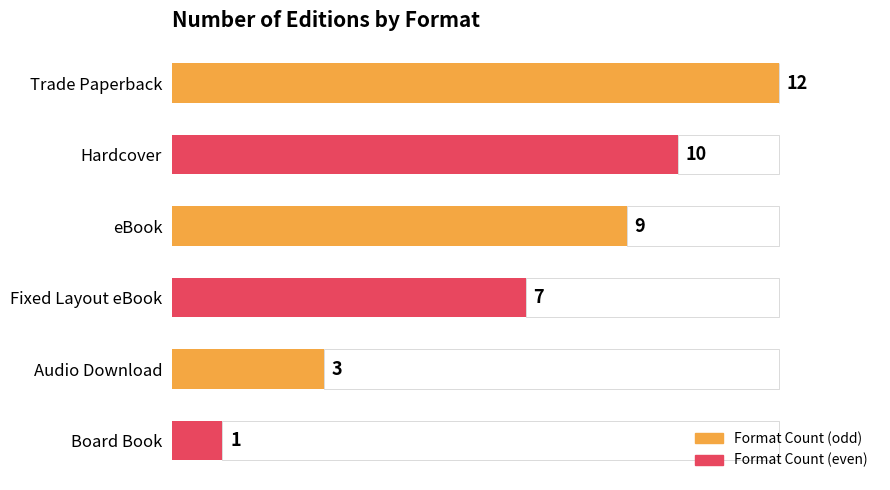

Are the bars grouped side by side (vs. stacked)?

No